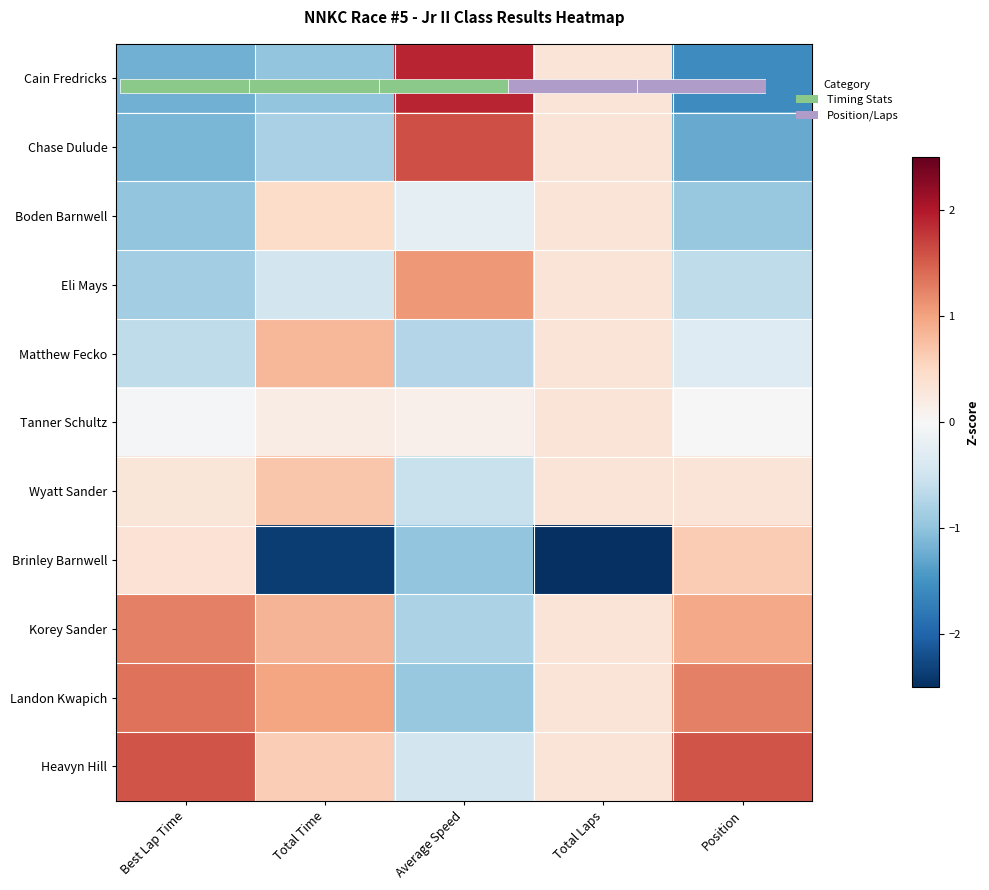

Which series has the widest spread of values?

Brinley Barnwell